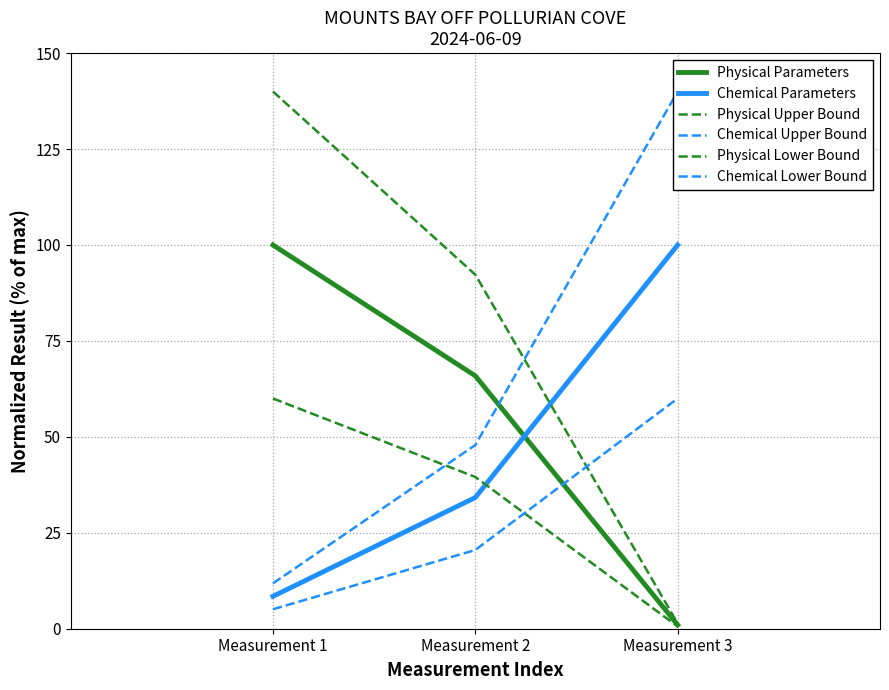

The Physical Upper Bound series shows 1.4 at Measurement 3. True or false?

True